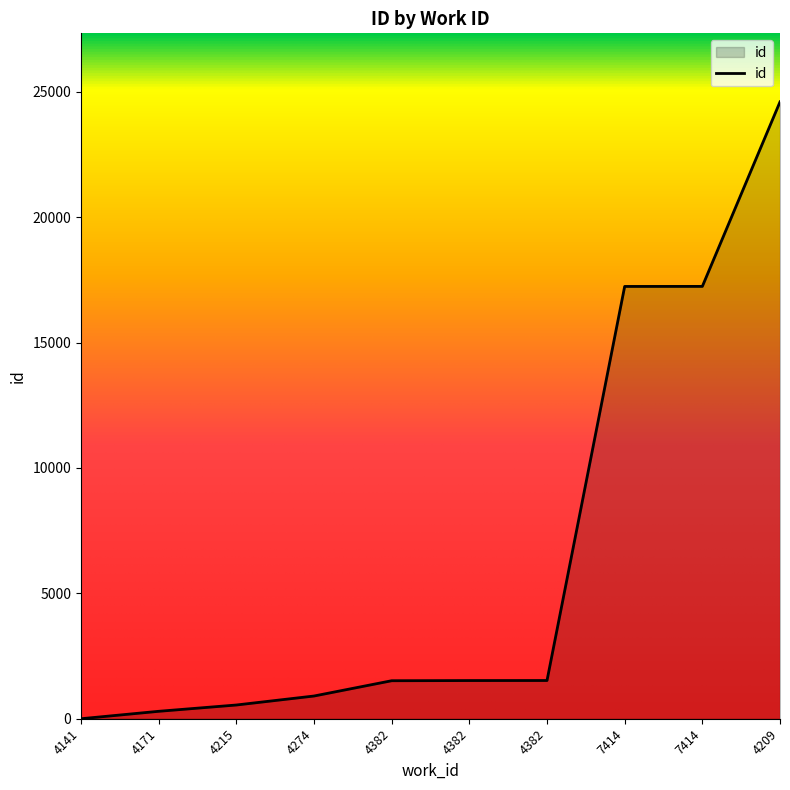

List the labels in order of value, smallest first.

4141, 4171, 4215, 4274, 4382, 4382, 4382, 7414, 7414, 4209